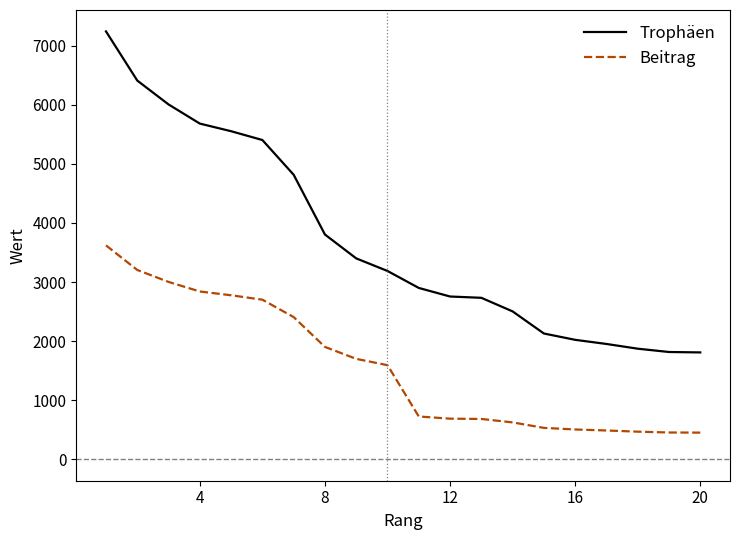

What is the difference between the maximum and minimum values in the Trophäen series?

5432